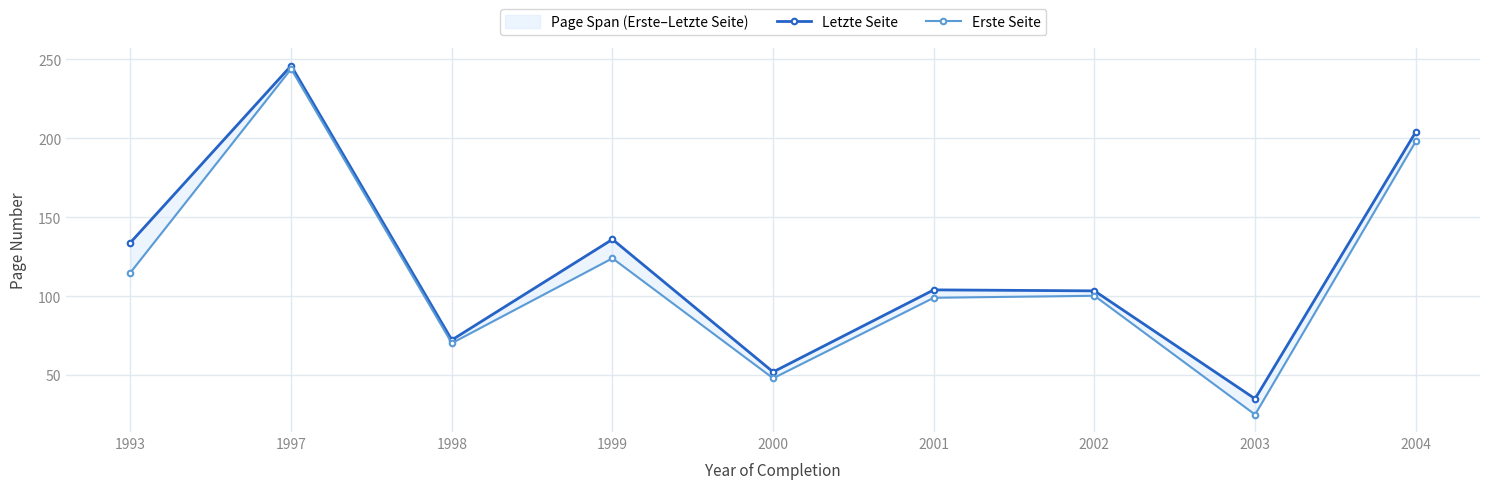

What is the spread (max minus min) of values at 1999?

12.0